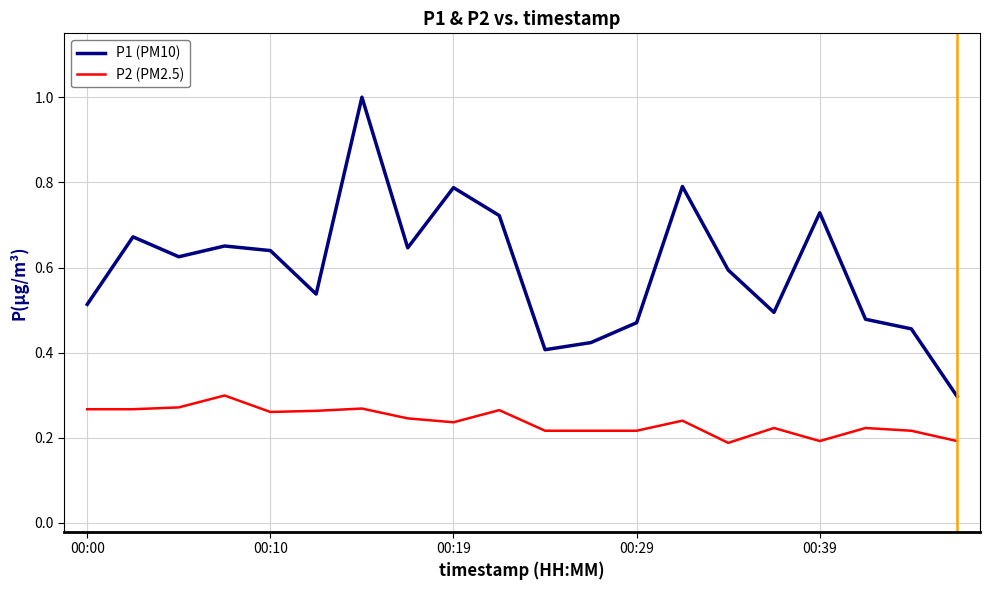

Which series has the largest total across all categories?

P1 (PM10)